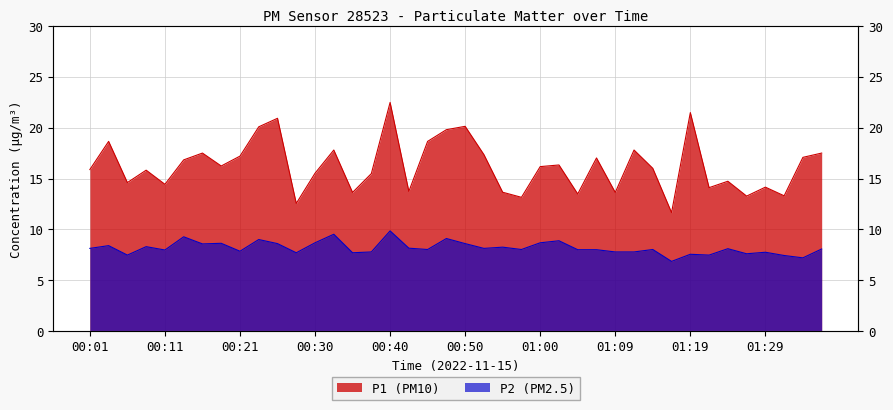

Where is the first local maximum for P1?

00:04